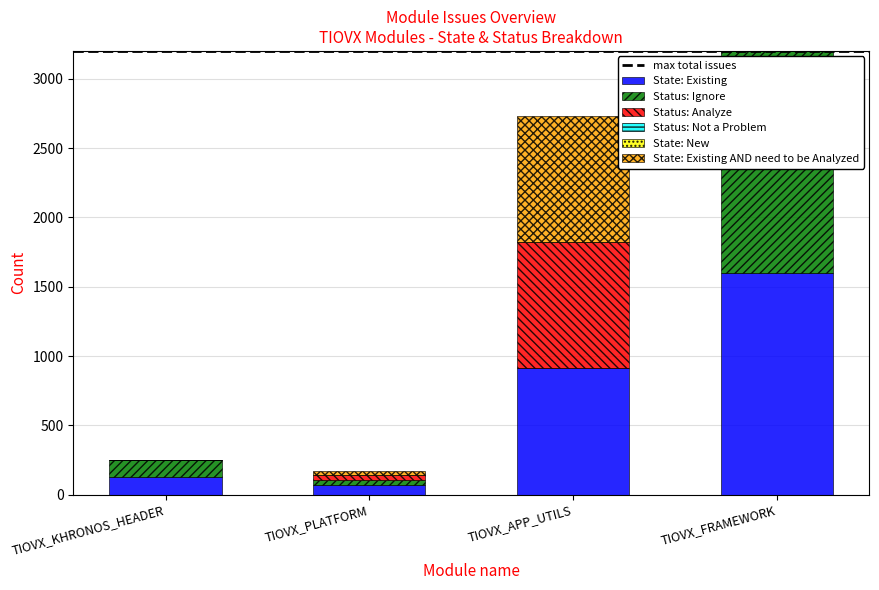

What is the total value across all series at TIOVX_KHRONOS_HEADER?

252